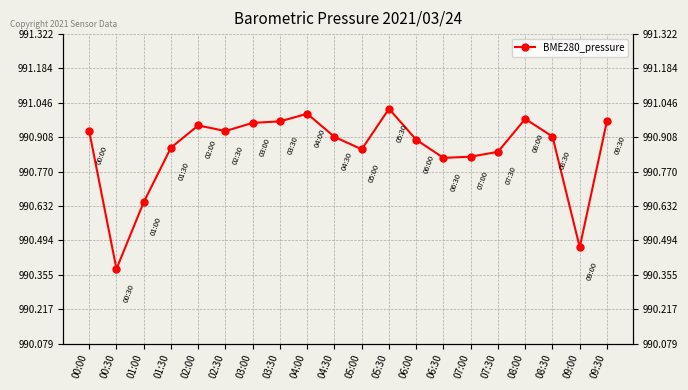

Reading left to right, what are all the values shown in this chart?

990.9	990.4	990.6	990.9	991.0	990.9	991.0	991.0	991.0	990.9	990.9	991.0	990.9	990.8	990.8	990.8	991.0	990.9	990.5	991.0